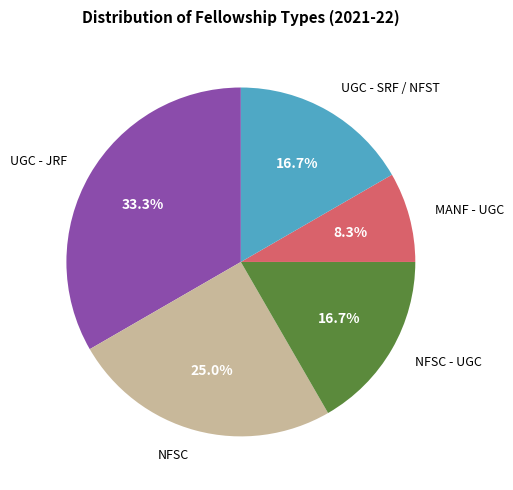

Is there any slice that represents more than half of the pie?

No